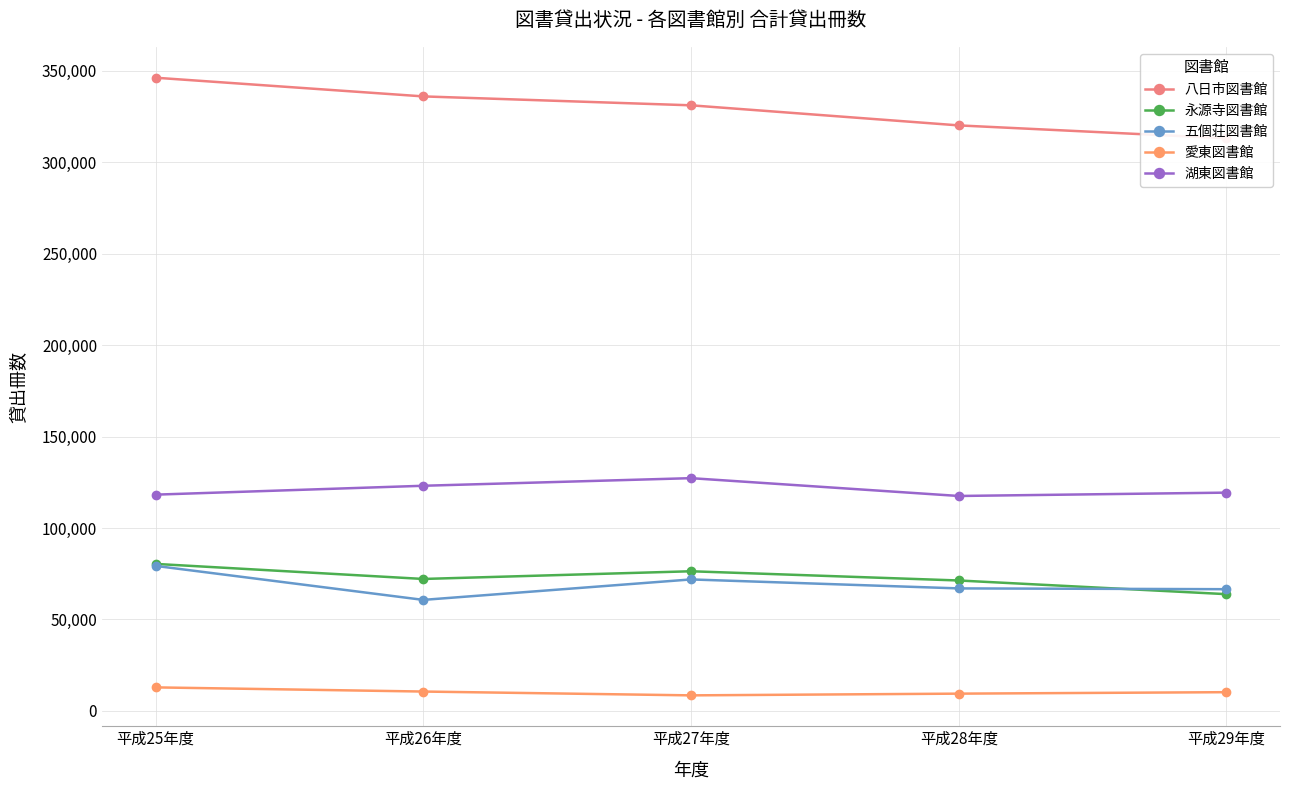

How many data points in 湖東図書館 are above 119358?

2